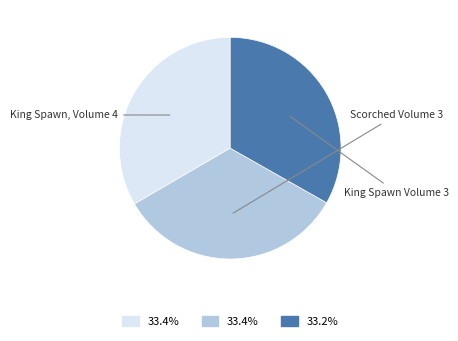

Does any single category account for the majority?

No